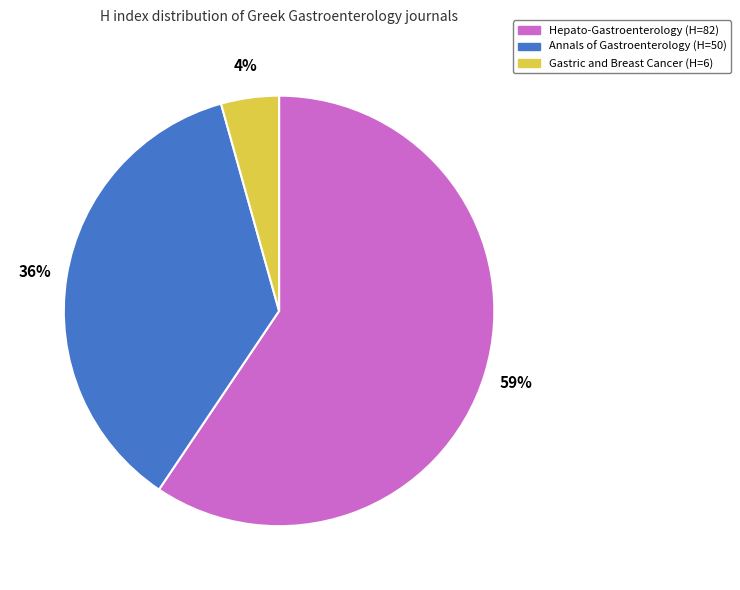

What is the largest slice in the pie chart?

Hepato-Gastroenterology